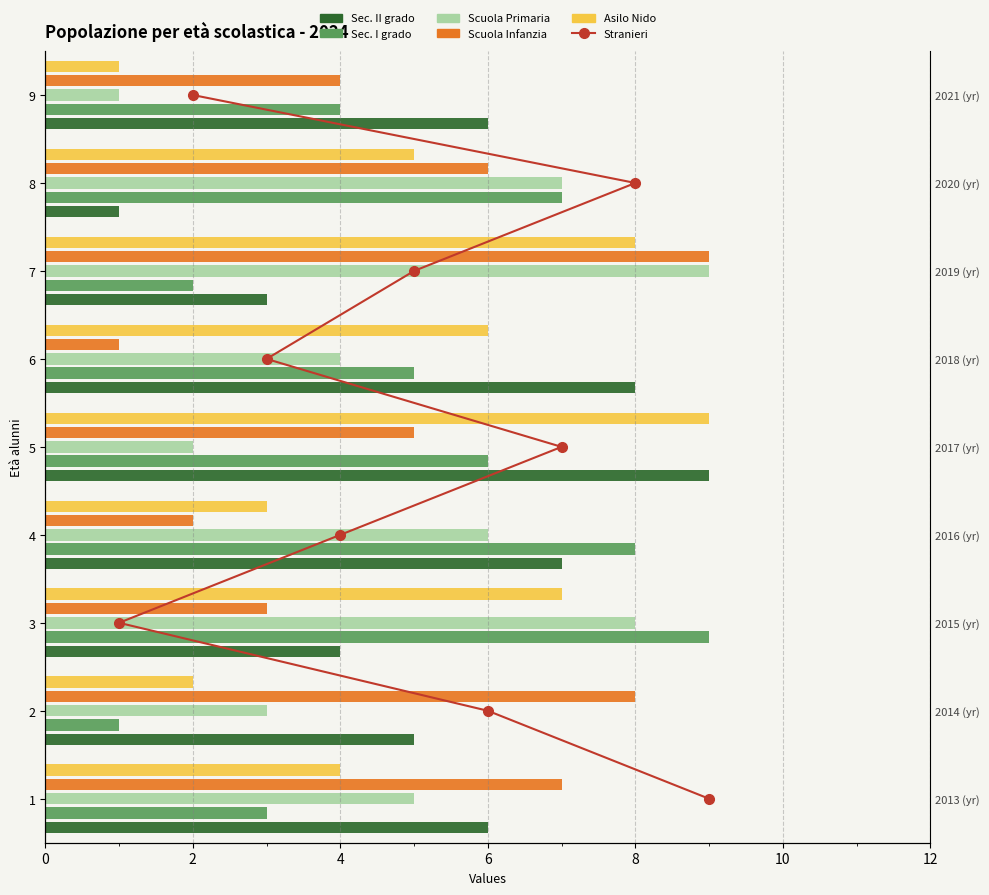

What is the sum of all Scuola Primaria values?

45